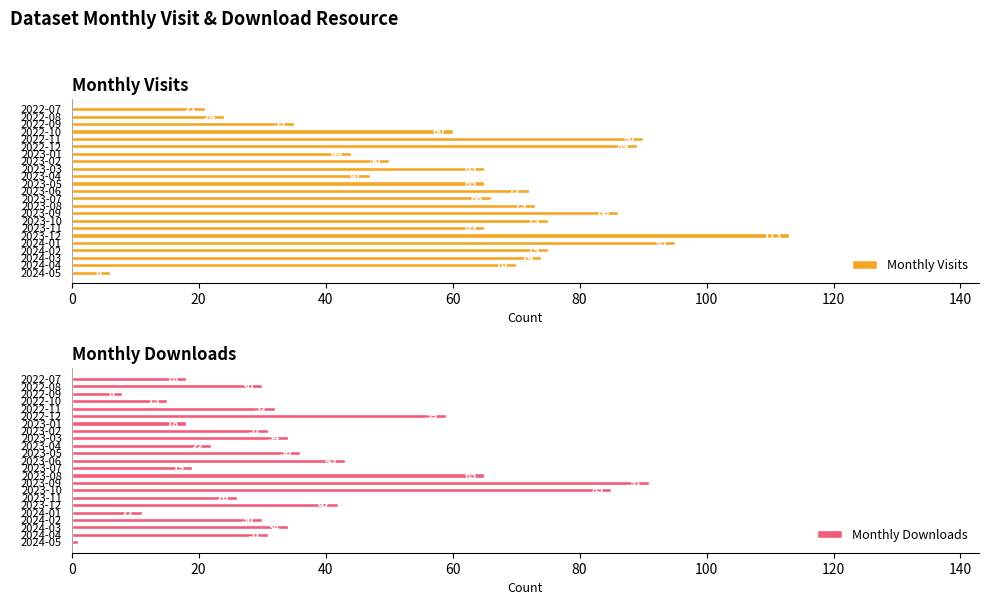

How many data points does each series have?

23